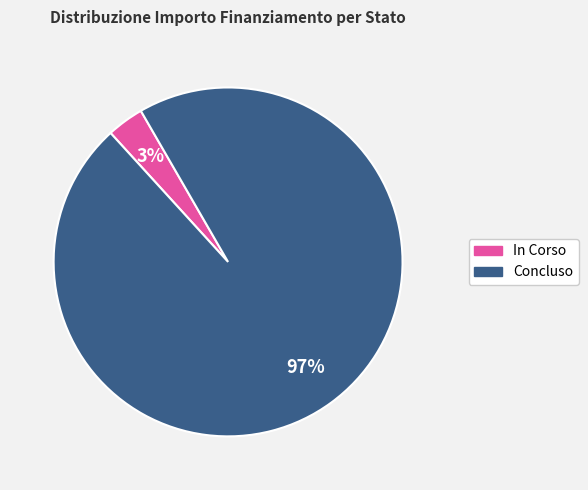

To the nearest percent, what is the average slice percentage?

50%